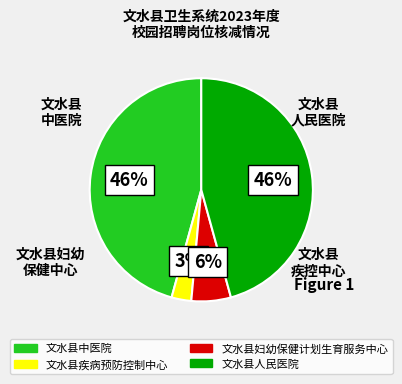

To the nearest percent, what portion does 文水县妇幼保健计划生育服务中心 represent?

6%